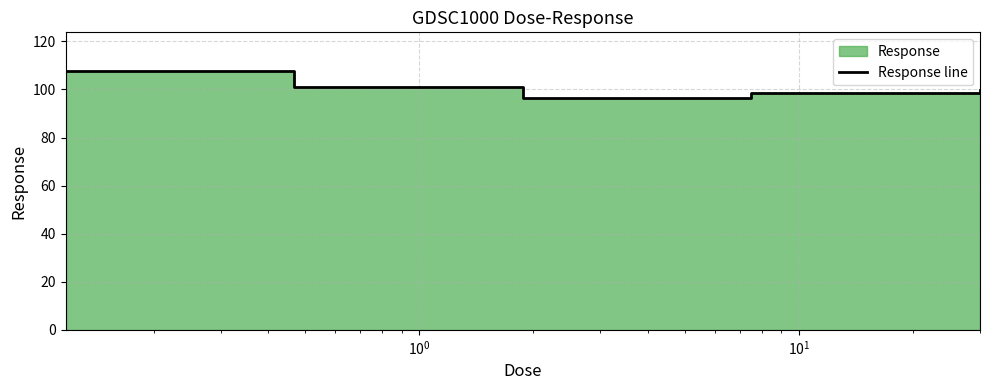

Count the number of categories in the chart.

5